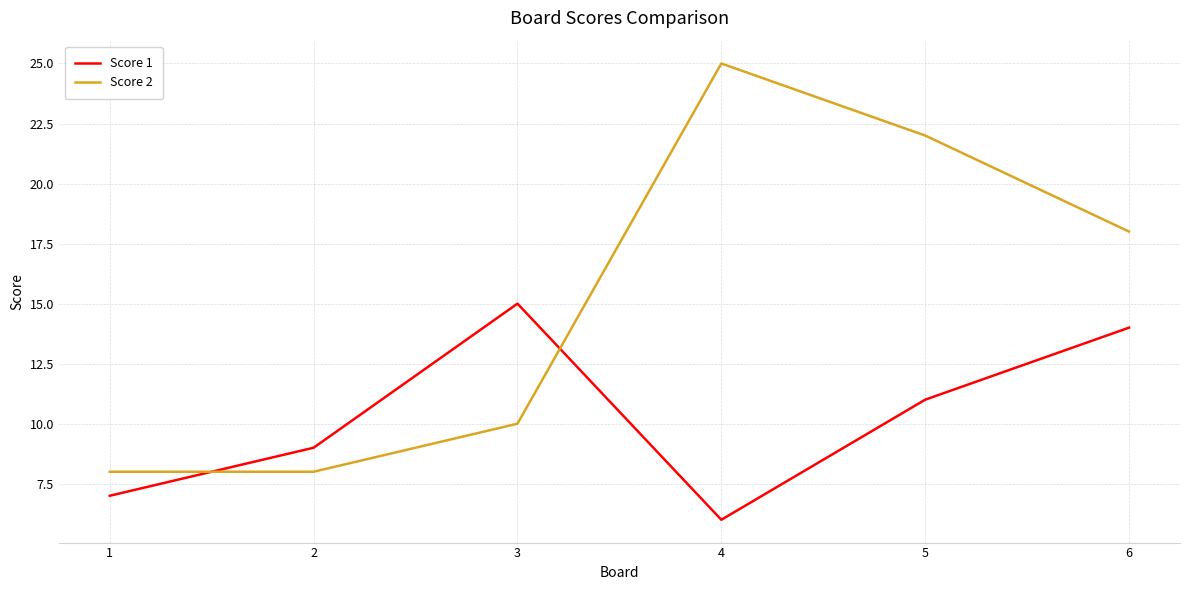

How many lines are shown in the chart?

2